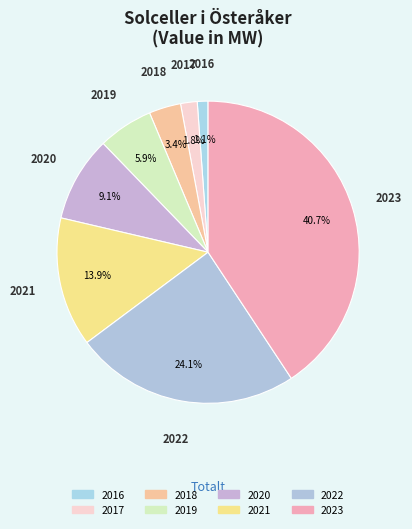

Is there a majority slice in this chart?

No